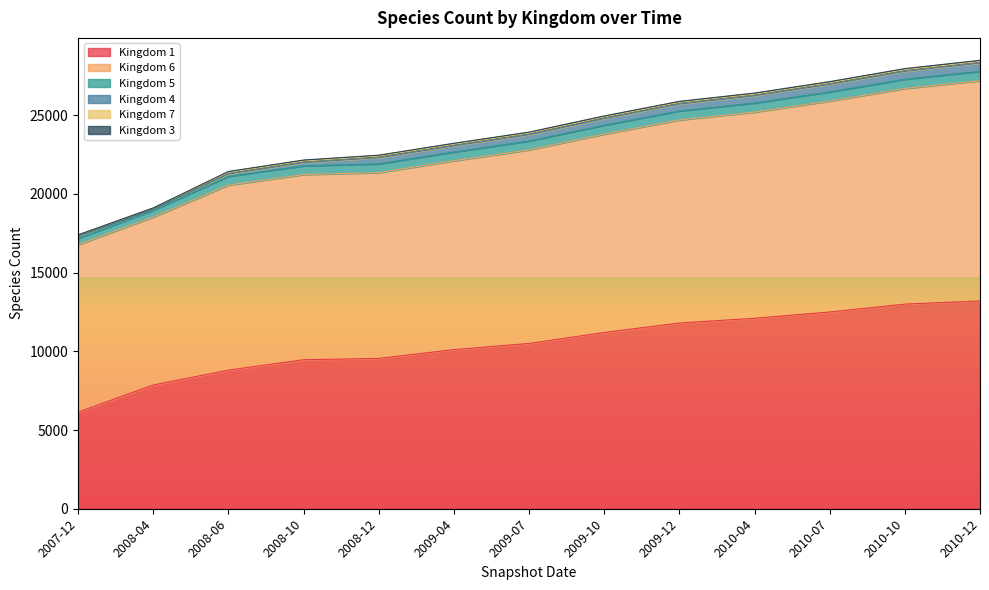

Which category has the lowest value in the Kingdom 1 series?

2007-12